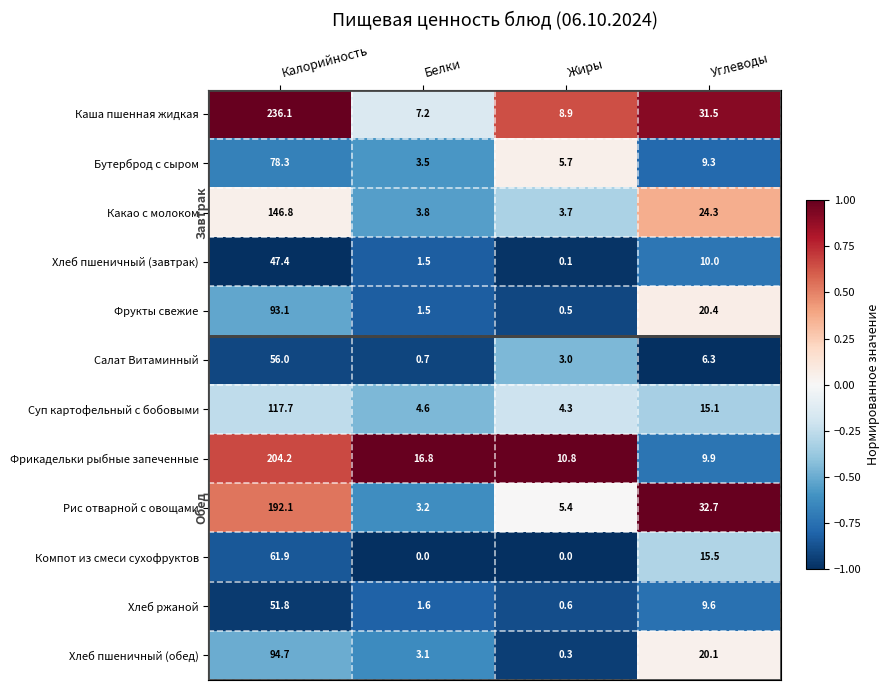

What is the difference between the highest and lowest values at Углеводы?

26.4